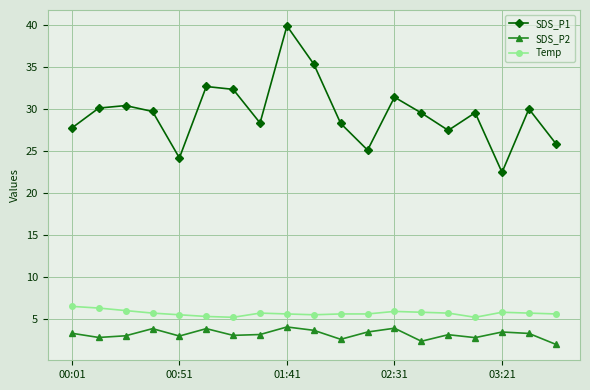

How many data points does each series have?

19